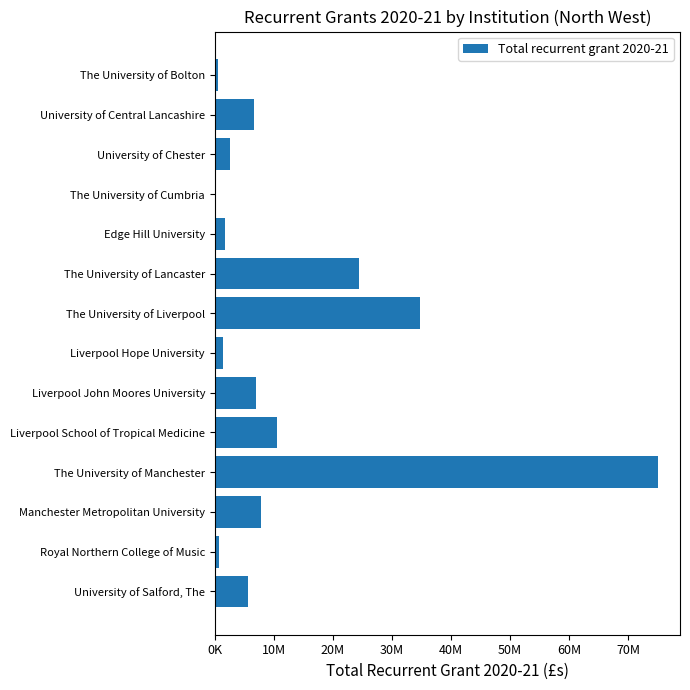

Are the bars horizontal?

Yes